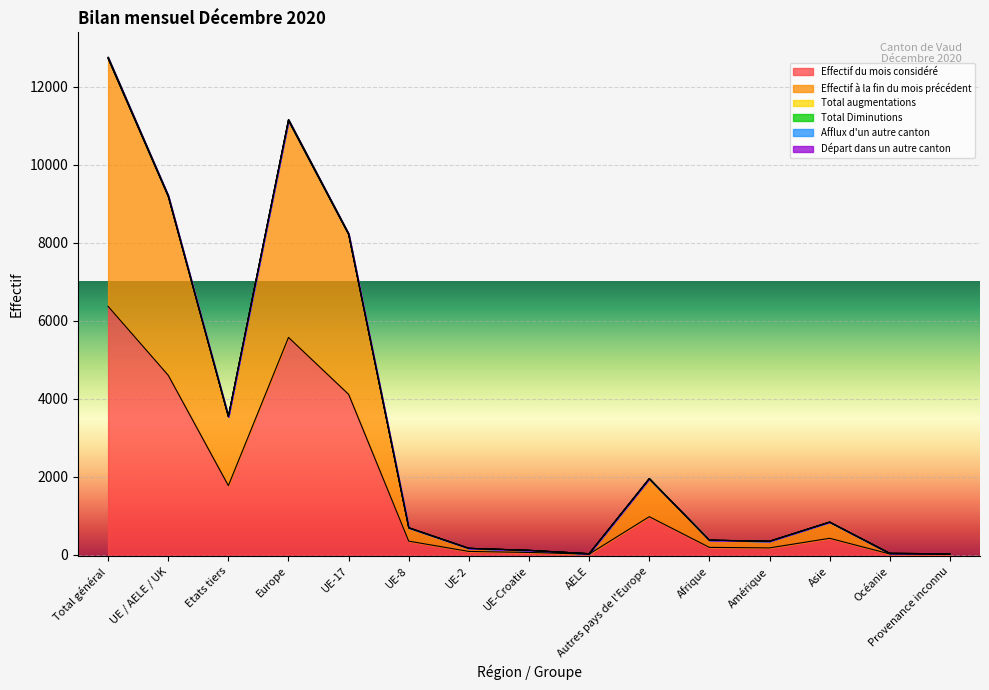

What is the maximum value for Effectif du mois considéré?

6369